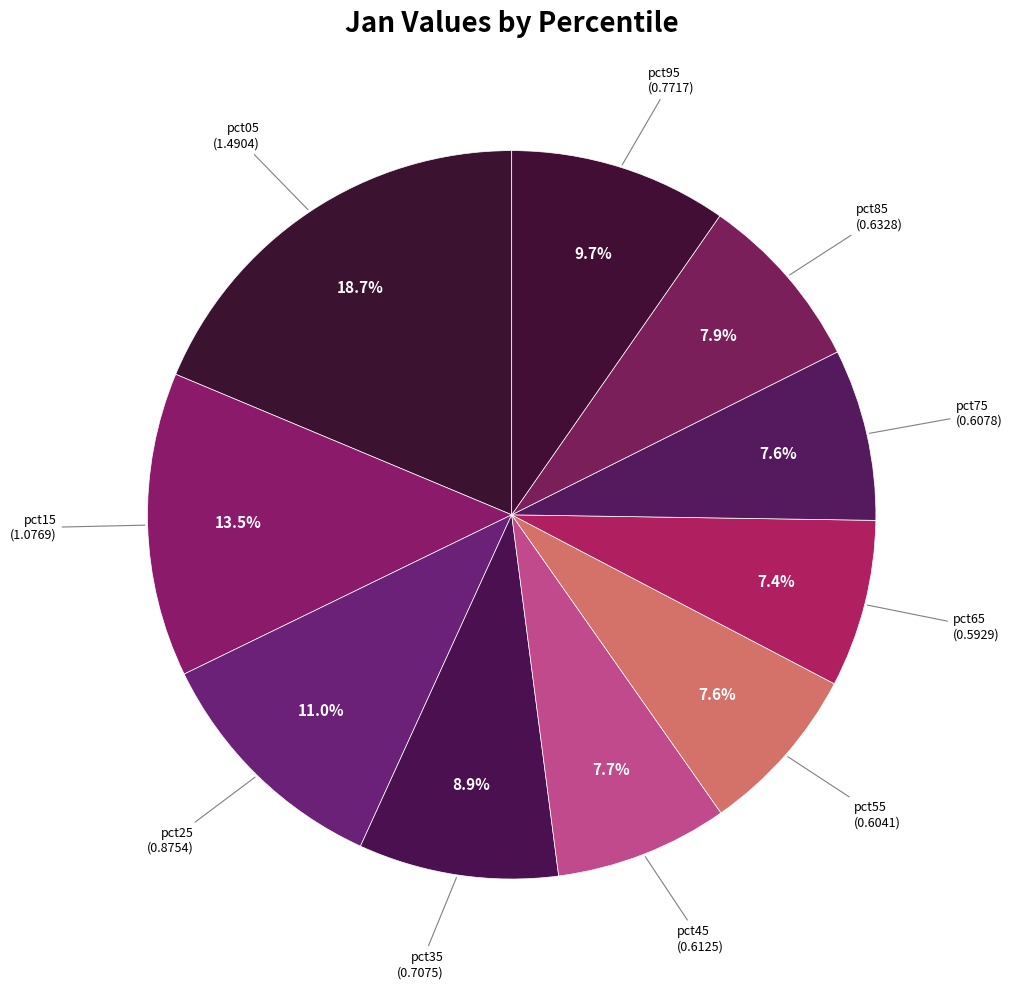

Which category has the smallest portion of the pie?

pct65